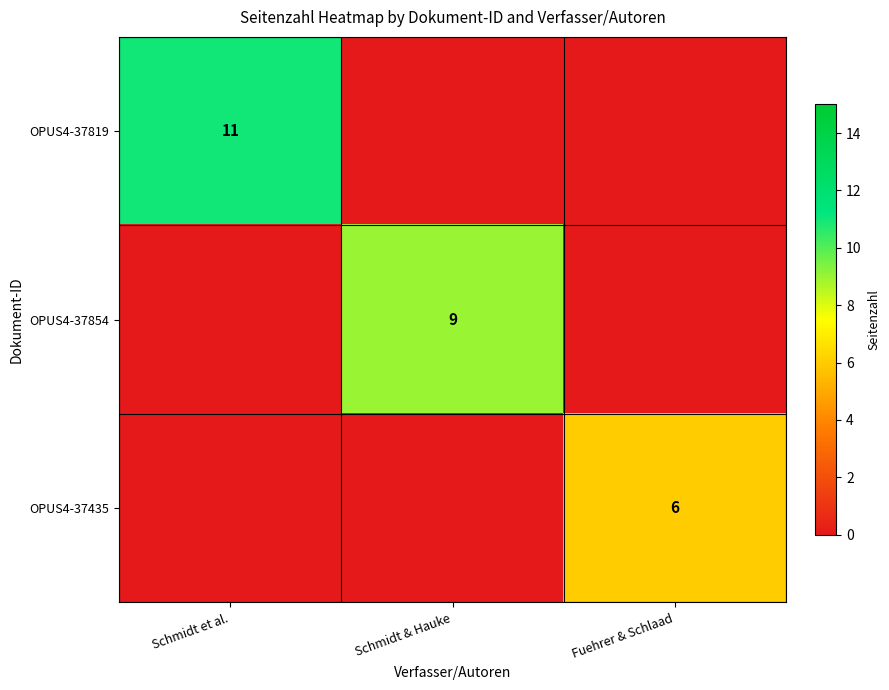

True or false: OPUS4-37819 has a value of 11 at Schmidt et al..

True